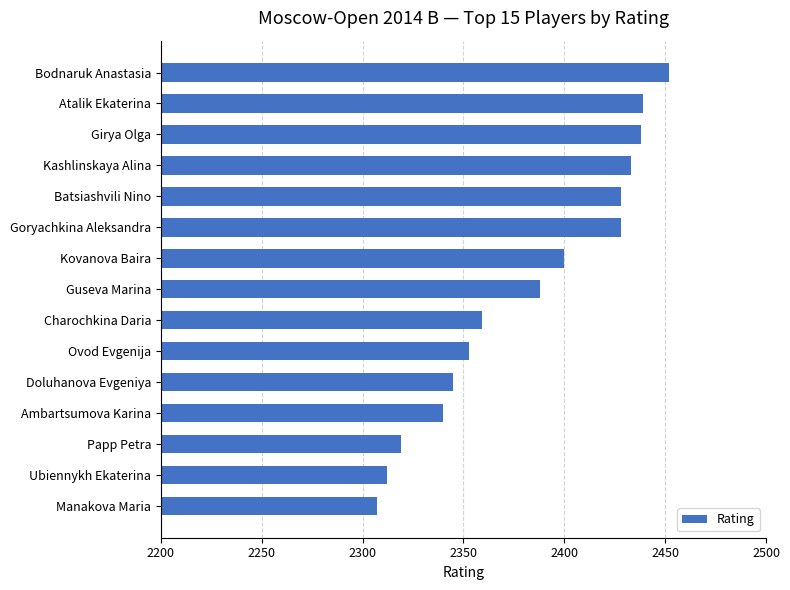

Count the number of data series in this chart.

1